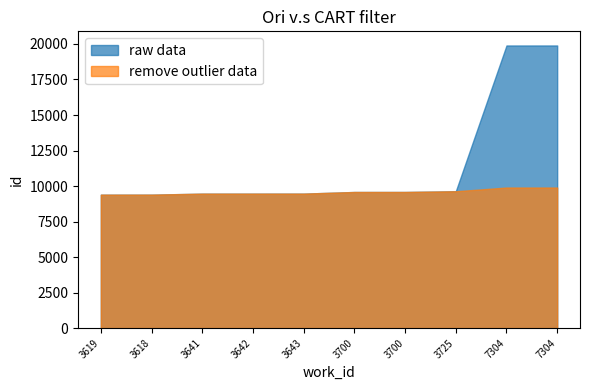

True or false: remove outlier data and raw data cross at least once.

False